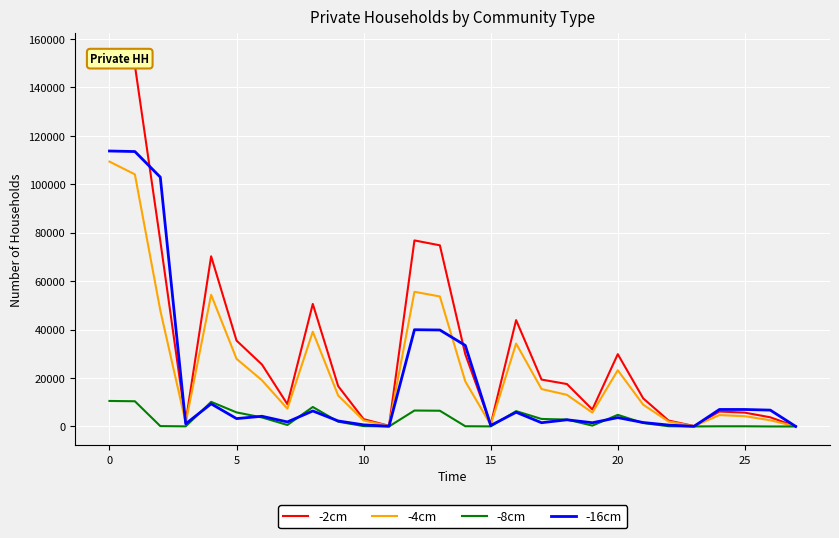

Which series has the largest total across all categories?

-2cm